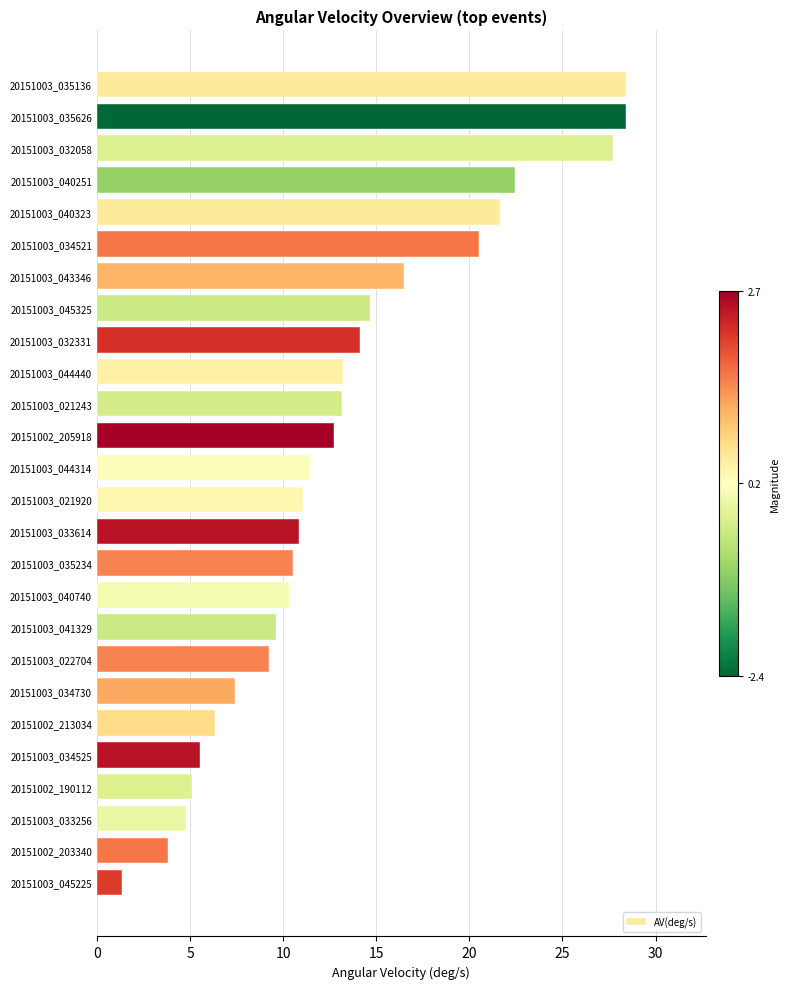

The value at 20151003_033614 is 7.0. True or false?

False